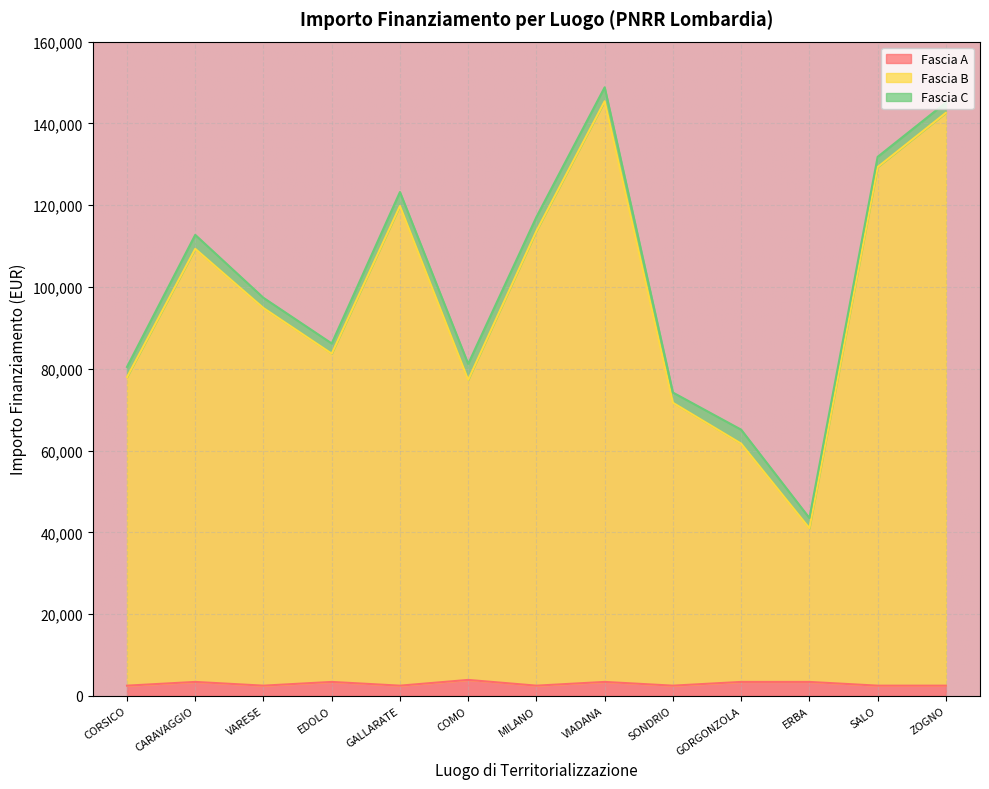

Between CARAVAGGIO and VIADANA, which series saw the biggest shift?

Fascia B